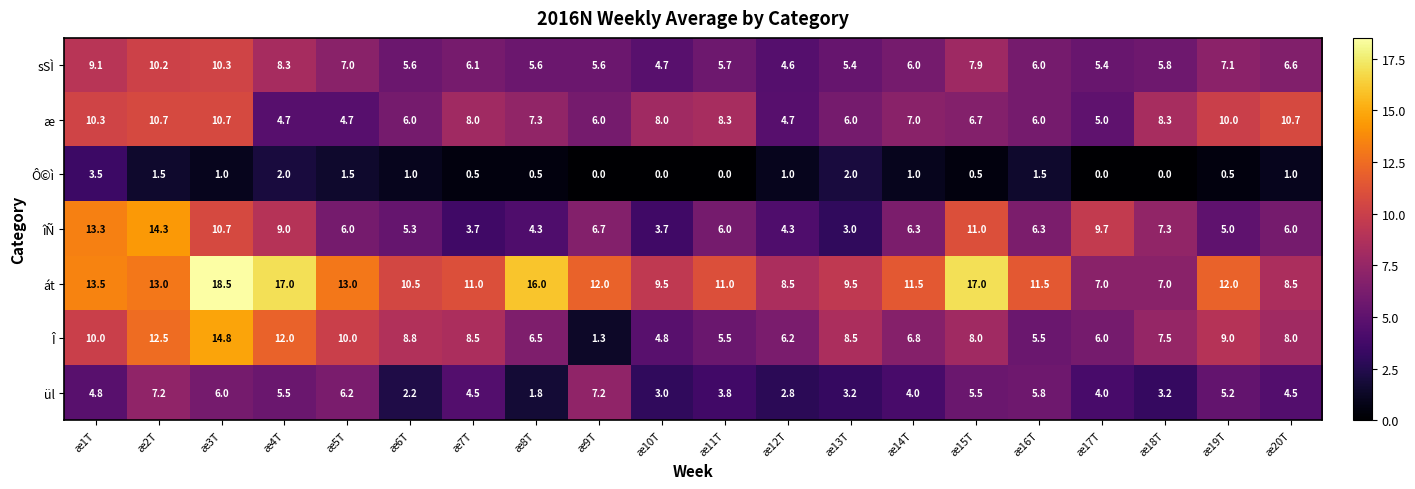

How many categories are shown in the chart?

20